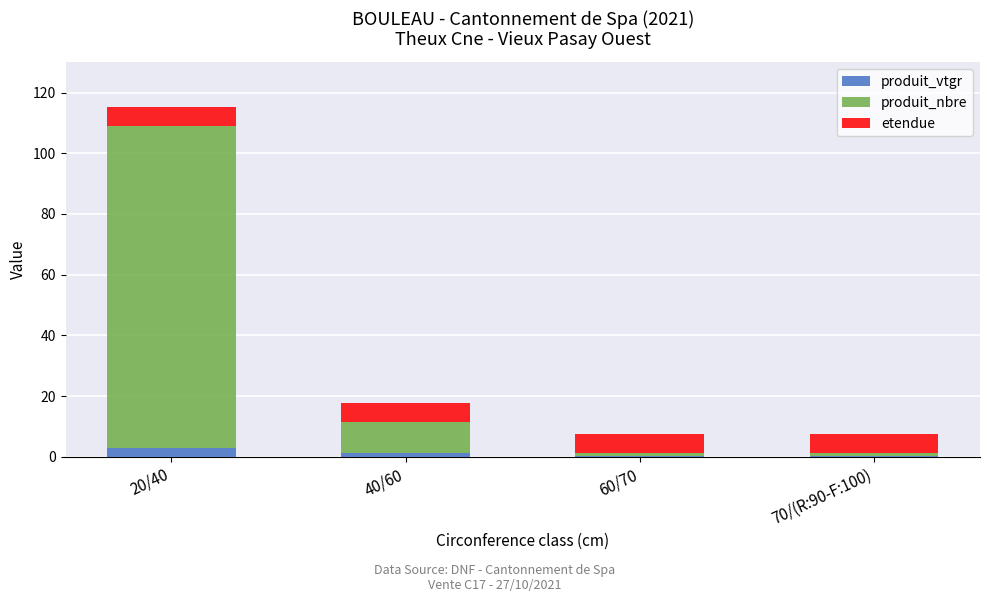

The value of produit_vtgr at 70/(R:90-F:100) is 0.3. True or false?

True